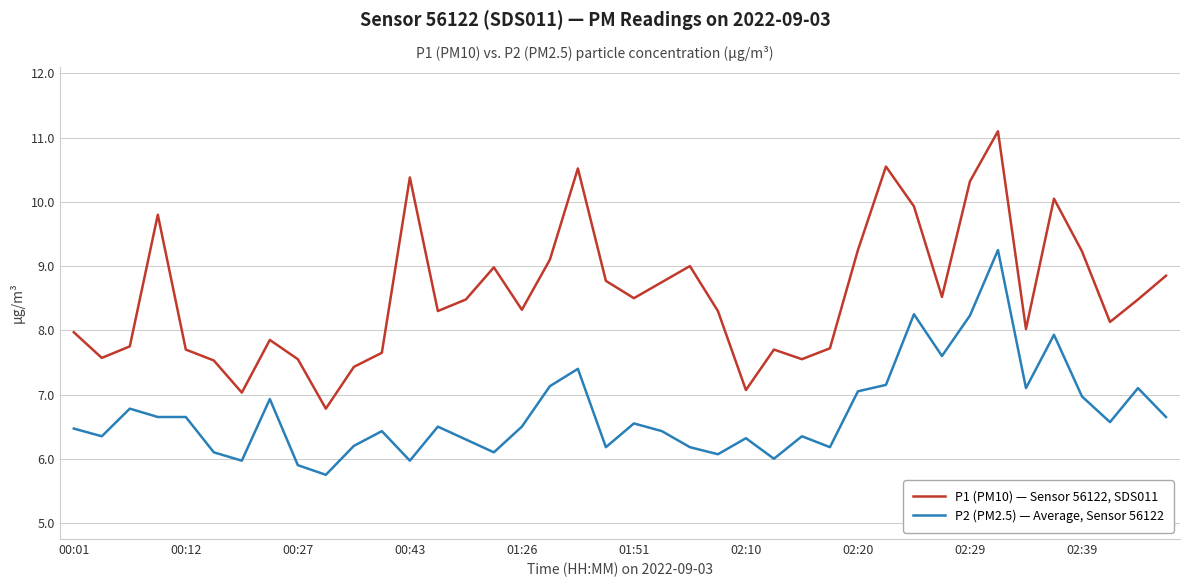

What is the difference between the maximum and minimum values in the P1 (PM10) — Sensor 56122, SDS011 series?

4.3